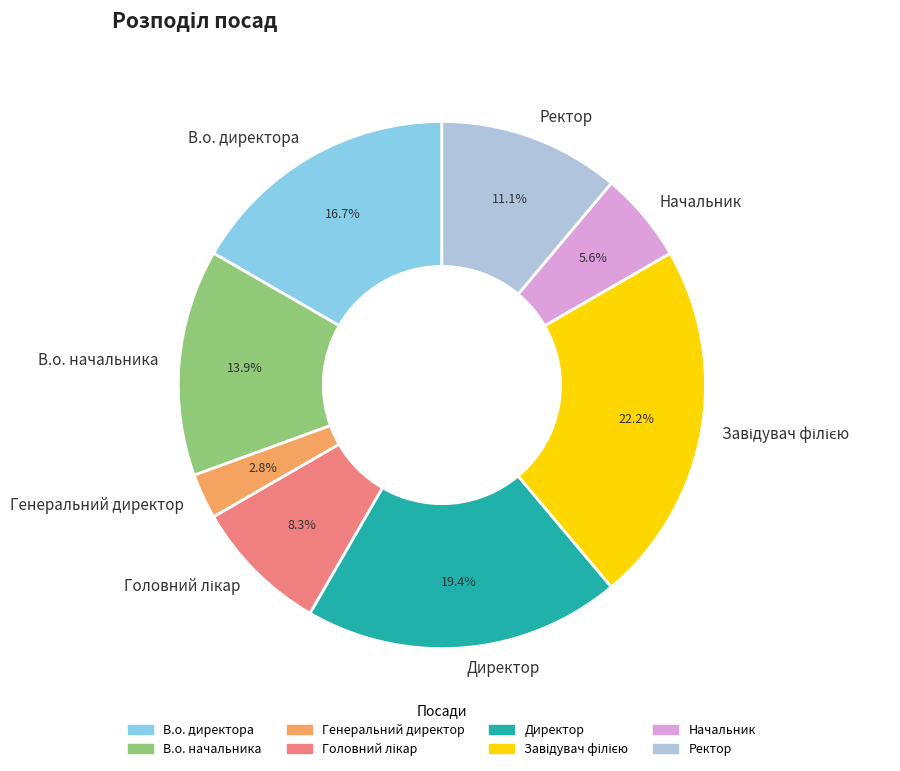

Combined, what portion of the pie is Ректор and В.о. начальника?

25.0%